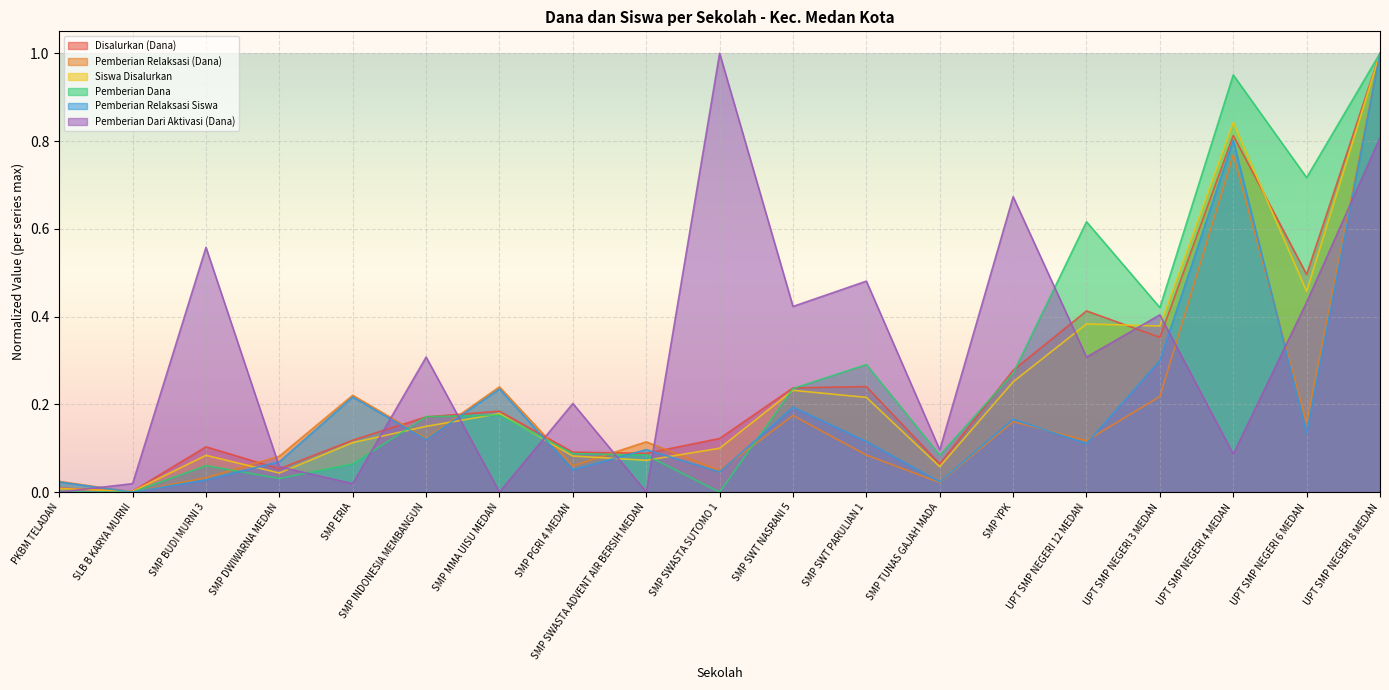

At which label does Disalurkan (Dana) reach its peak?

UPT SMP NEGERI 8 MEDAN